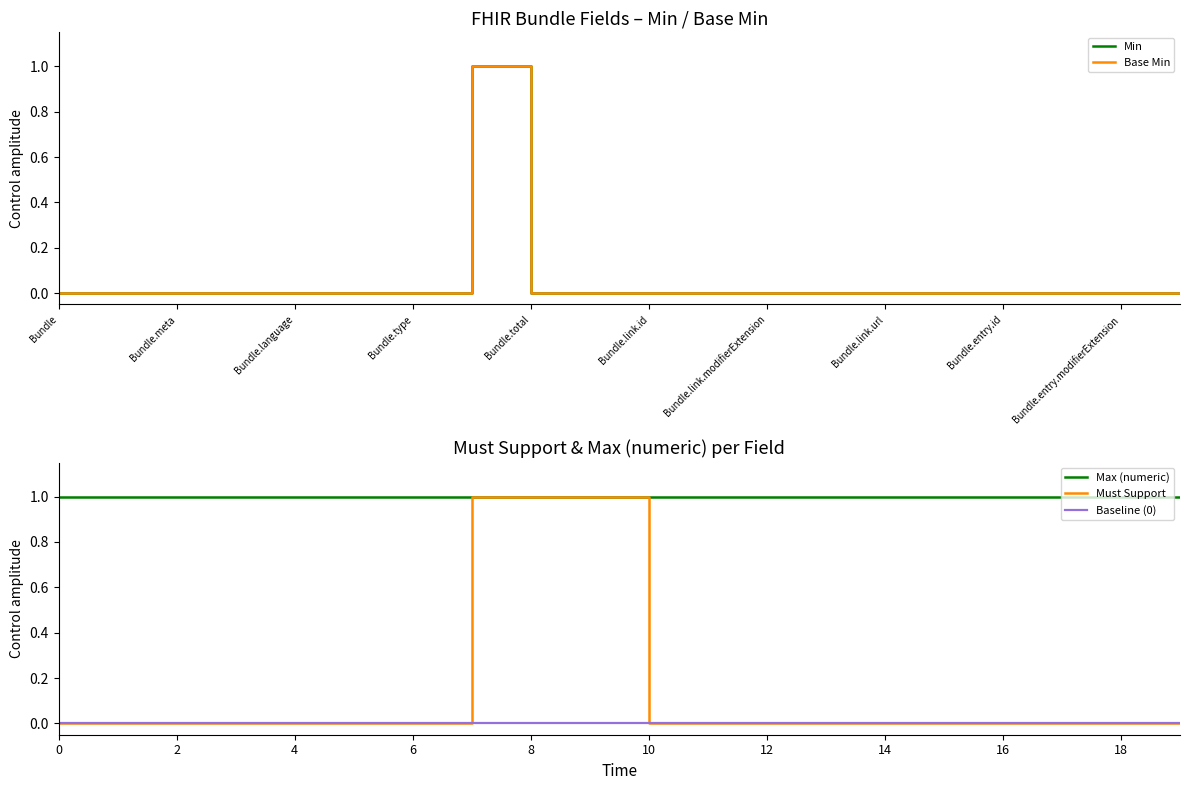

The Must Support series shows 1 at 6. True or false?

False